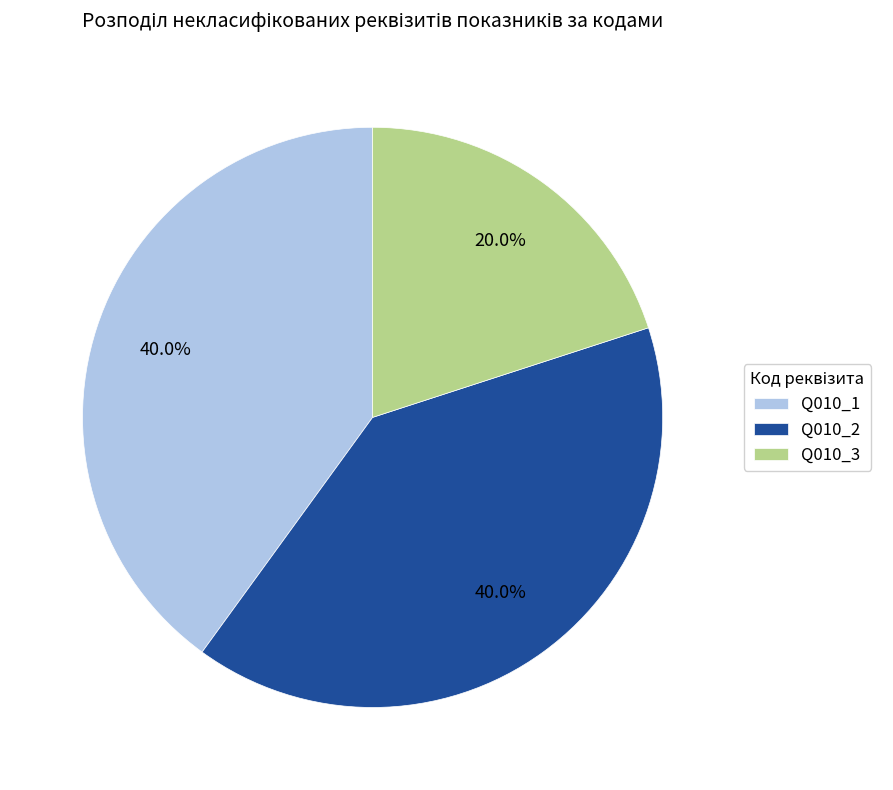

Approximately how many times larger is the value at Q010_1 compared to Q010_2?

1.0